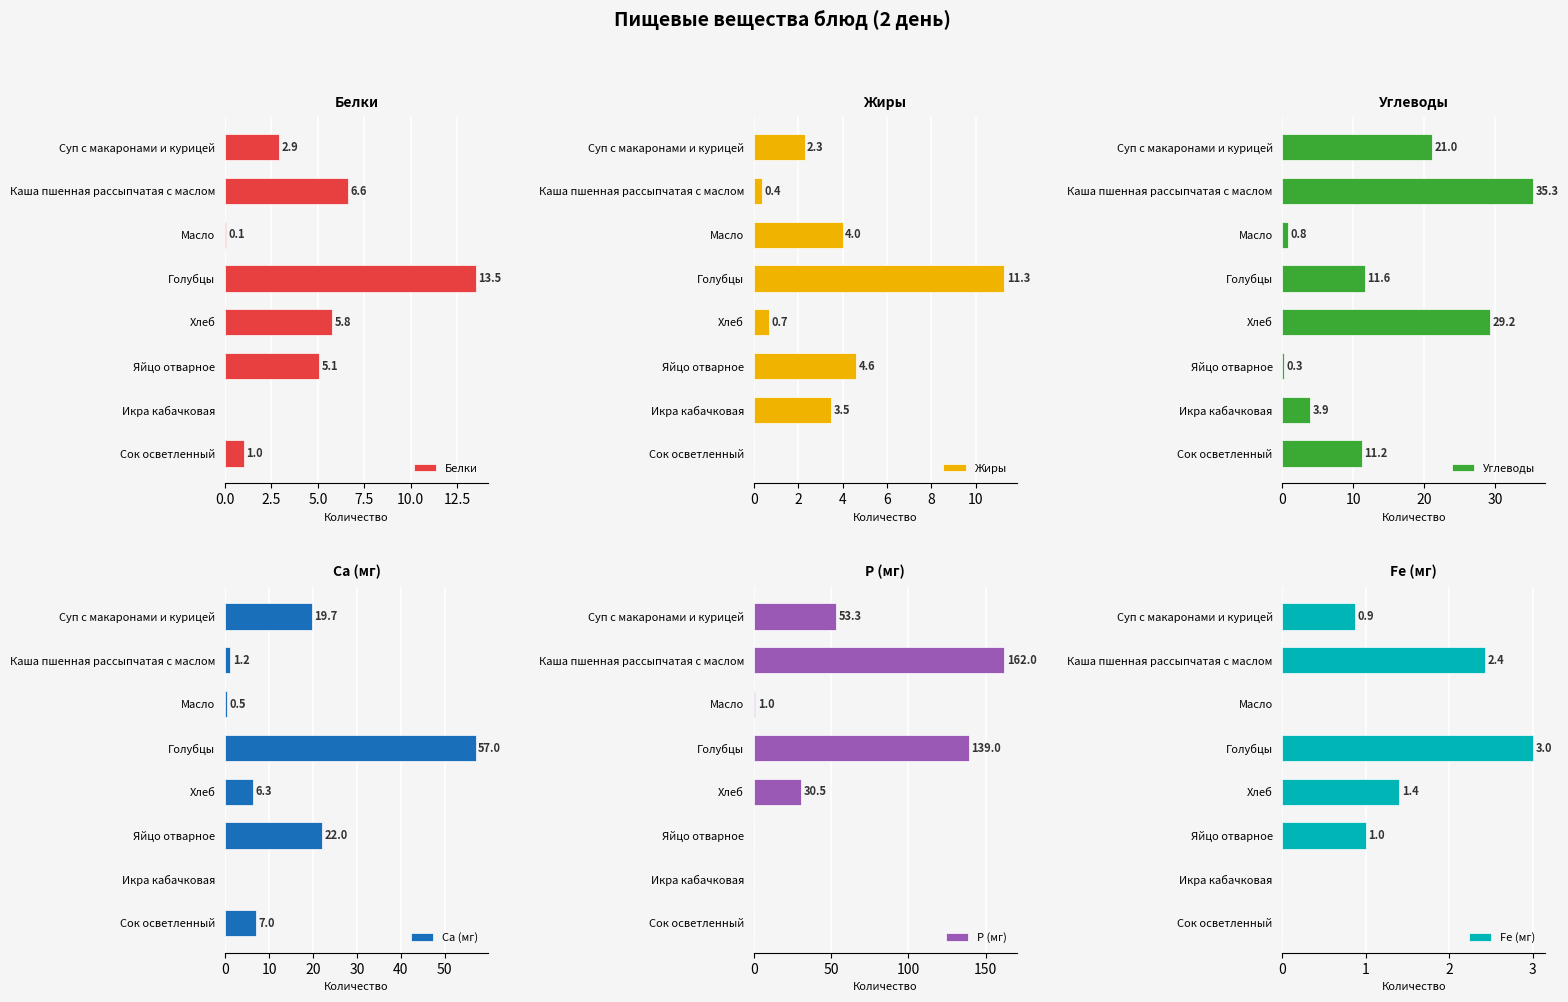

What value does the Белки series have at Яйцо отварное?

5.1